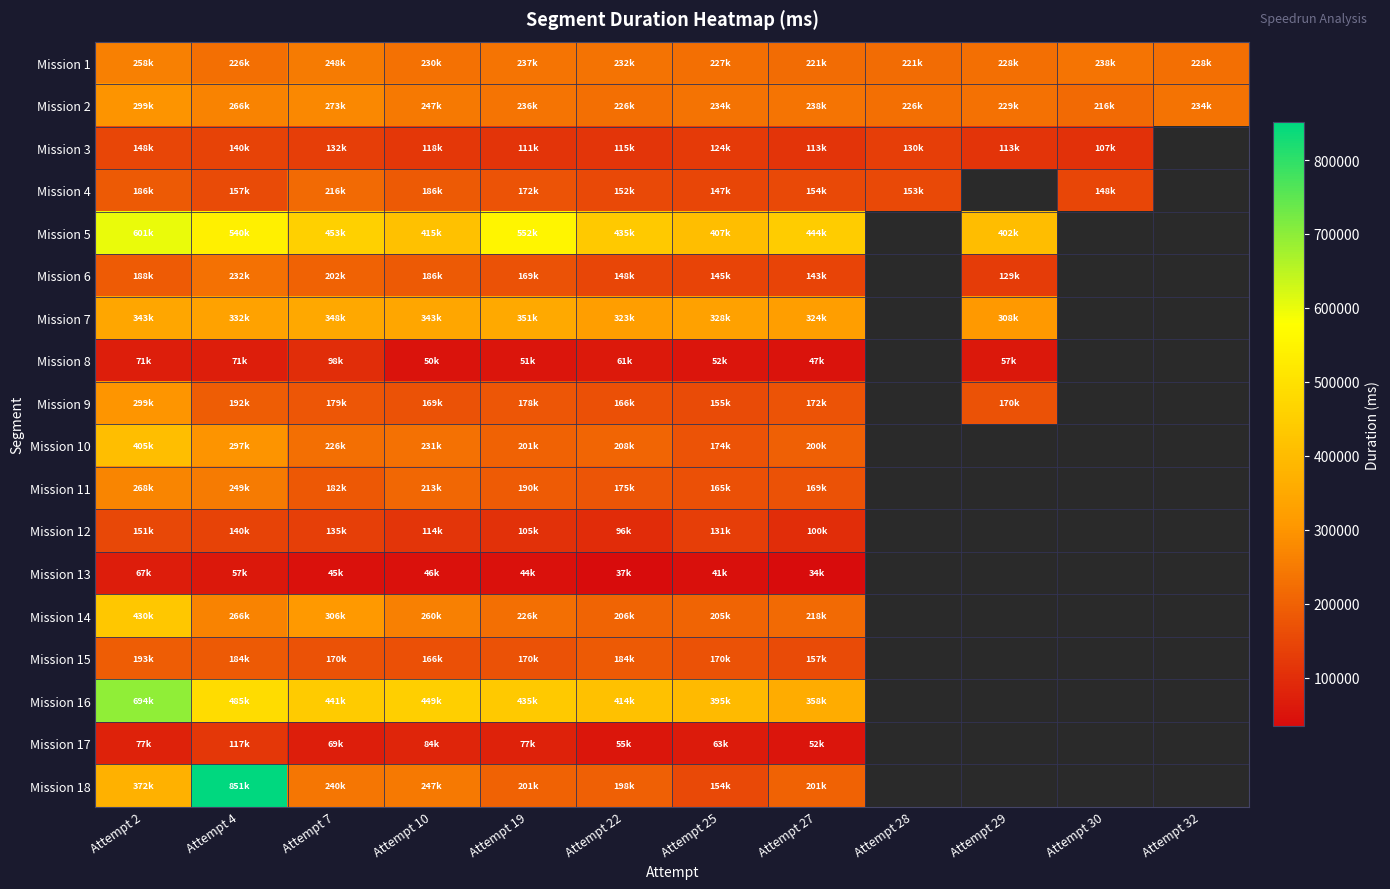

Rank the series by their maximum value, from highest to lowest.

Mission 18, Mission 16, Mission 5, Mission 14, Mission 10, Mission 7, Mission 9, Mission 2, Mission 11, Mission 1, Mission 6, Mission 4, Mission 15, Mission 12, Mission 3, Mission 17, Mission 8, Mission 13